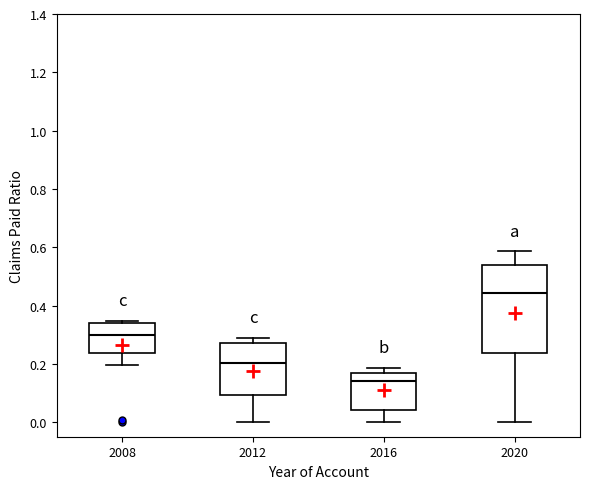

Which box has the lowest median line?

2016